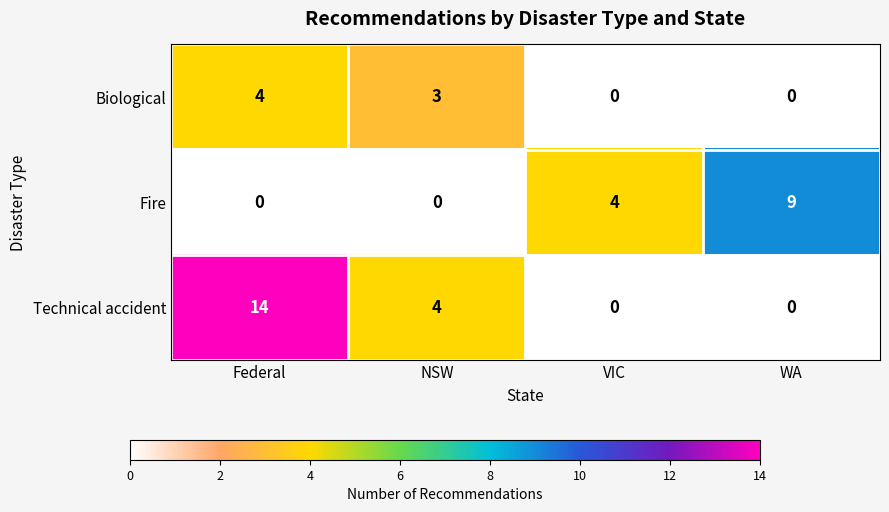

What is the total value across all series at Federal?

18